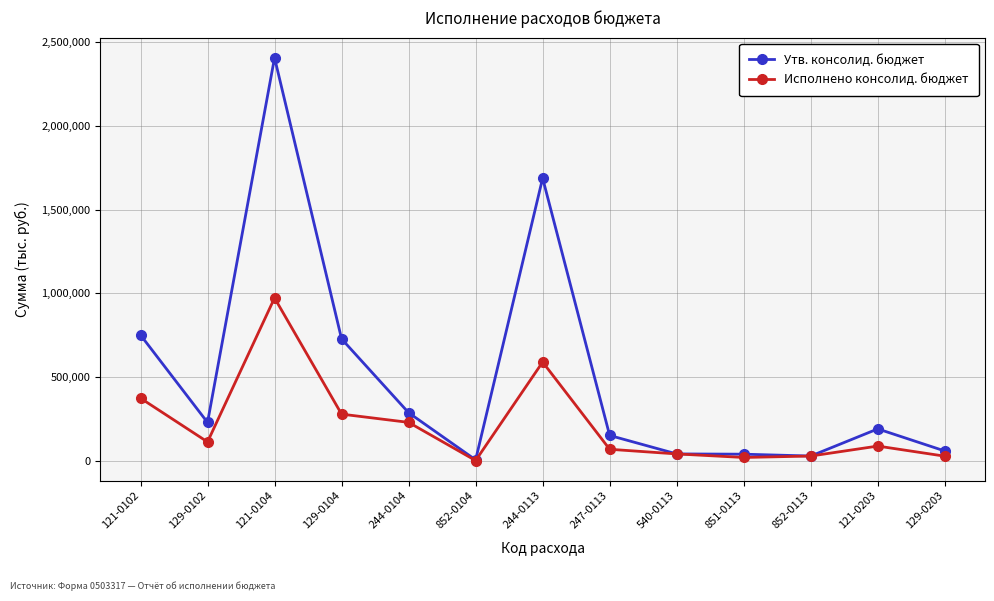

What position from the right is 244-0104?

9